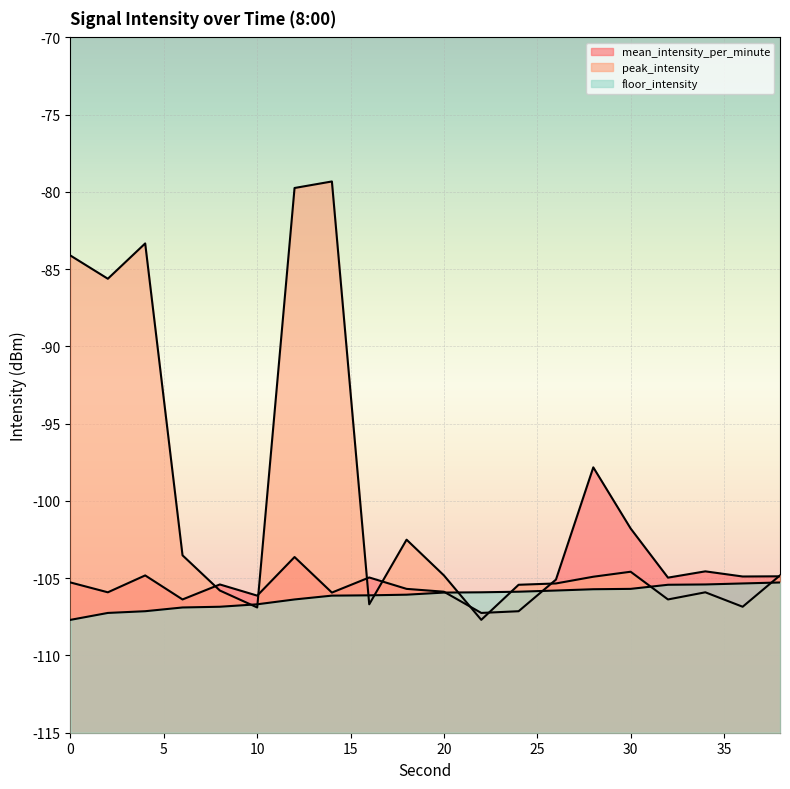

Reading right to left, list all the values displayed in this chart.

mean_intensity_per_minute: 38=-104.9	36=-104.9	34=-104.6	32=-105.0	30=-101.8	28=-97.8	26=-105.1	24=-107.1	22=-107.2	20=-105.9	18=-105.7	16=-105.0	14=-105.9	12=-103.6	10=-106.1	8=-105.4	6=-106.4	4=-104.8	2=-105.9	0=-105.3
peak_intensity: 38=-104.8	36=-106.8	34=-105.9	32=-106.4	30=-104.6	28=-104.9	26=-105.3	24=-105.4	22=-107.7	20=-104.8	18=-102.5	16=-106.7	14=-79.3	12=-79.7	10=-106.9	8=-105.8	6=-103.5	4=-83.3	2=-85.6	0=-84.1
floor_intensity: 38=-105.3	36=-105.3	34=-105.4	32=-105.4	30=-105.7	28=-105.7	26=-105.8	24=-105.9	22=-105.9	20=-105.9	18=-106.1	16=-106.1	14=-106.1	12=-106.4	10=-106.7	8=-106.8	6=-106.9	4=-107.1	2=-107.2	0=-107.7